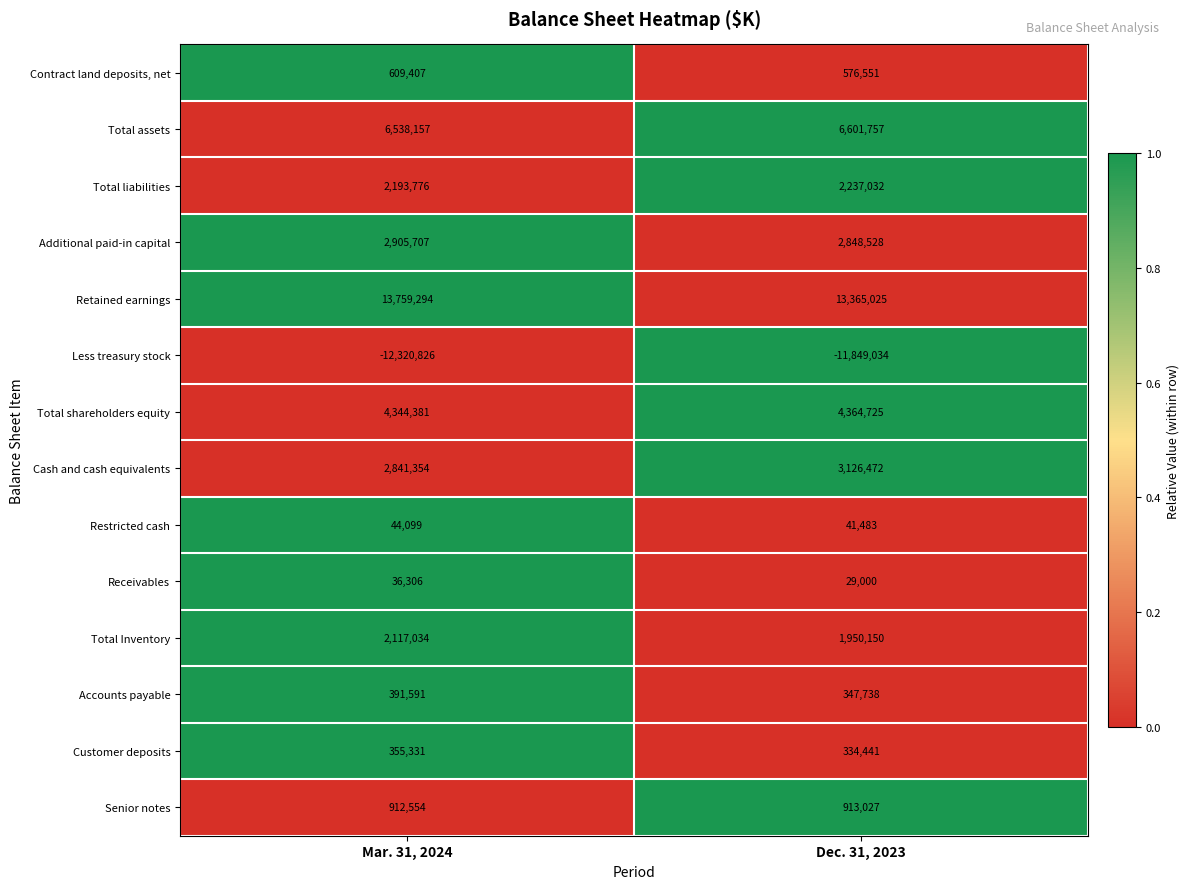

Reading right to left, extract all data points from this chart.

Contract land deposits, net: Dec. 31, 2023=576551	Mar. 31, 2024=609407
Total assets: Dec. 31, 2023=6601757	Mar. 31, 2024=6538157
Total liabilities: Dec. 31, 2023=2237032	Mar. 31, 2024=2193776
Additional paid-in capital: Dec. 31, 2023=2848528	Mar. 31, 2024=2905707
Retained earnings: Dec. 31, 2023=13365025	Mar. 31, 2024=13759294
Less treasury stock: Dec. 31, 2023=-11849034	Mar. 31, 2024=-12320826
Total shareholders equity: Dec. 31, 2023=4364725	Mar. 31, 2024=4344381
Cash and cash equivalents: Dec. 31, 2023=3126472	Mar. 31, 2024=2841354
Restricted cash: Dec. 31, 2023=41483	Mar. 31, 2024=44099
Receivables: Dec. 31, 2023=29000	Mar. 31, 2024=36306
Total Inventory: Dec. 31, 2023=1950150	Mar. 31, 2024=2117034
Accounts payable: Dec. 31, 2023=347738	Mar. 31, 2024=391591
Customer deposits: Dec. 31, 2023=334441	Mar. 31, 2024=355331
Senior notes: Dec. 31, 2023=913027	Mar. 31, 2024=912554